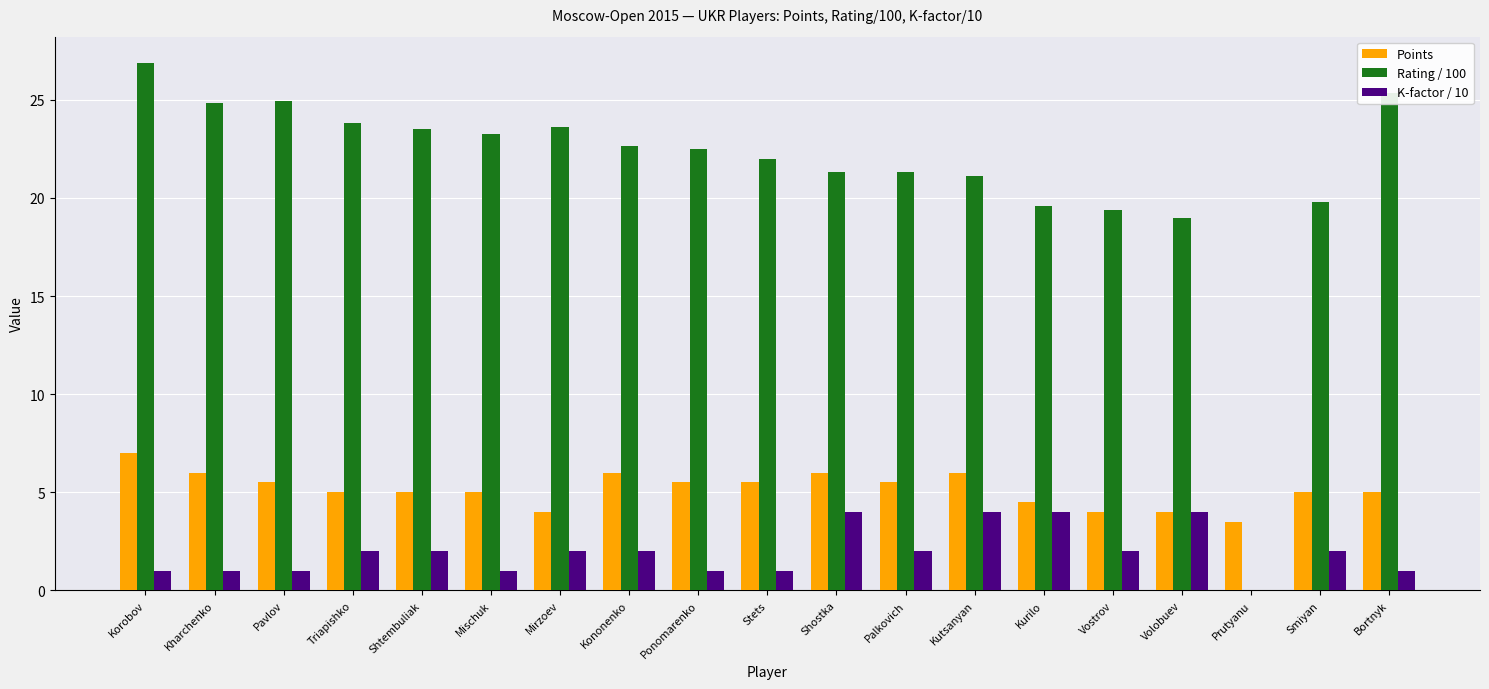

Between Pavlov and Palkovich, which series saw the biggest shift?

Rating / 100